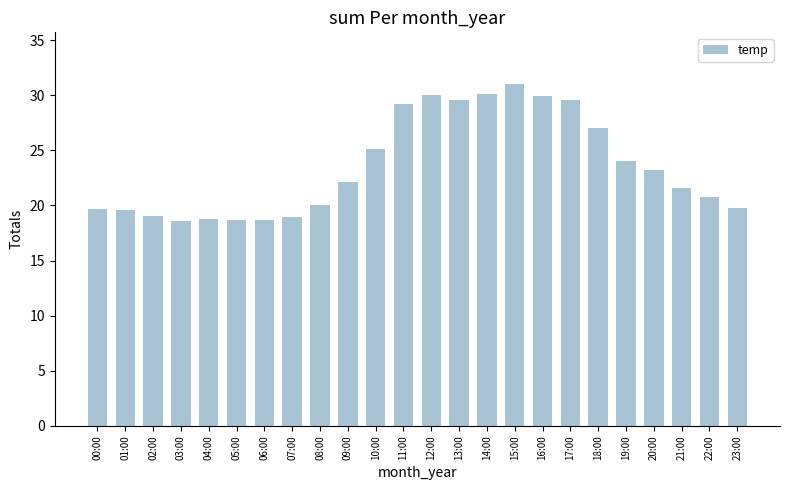

How many bars are there in total?

24